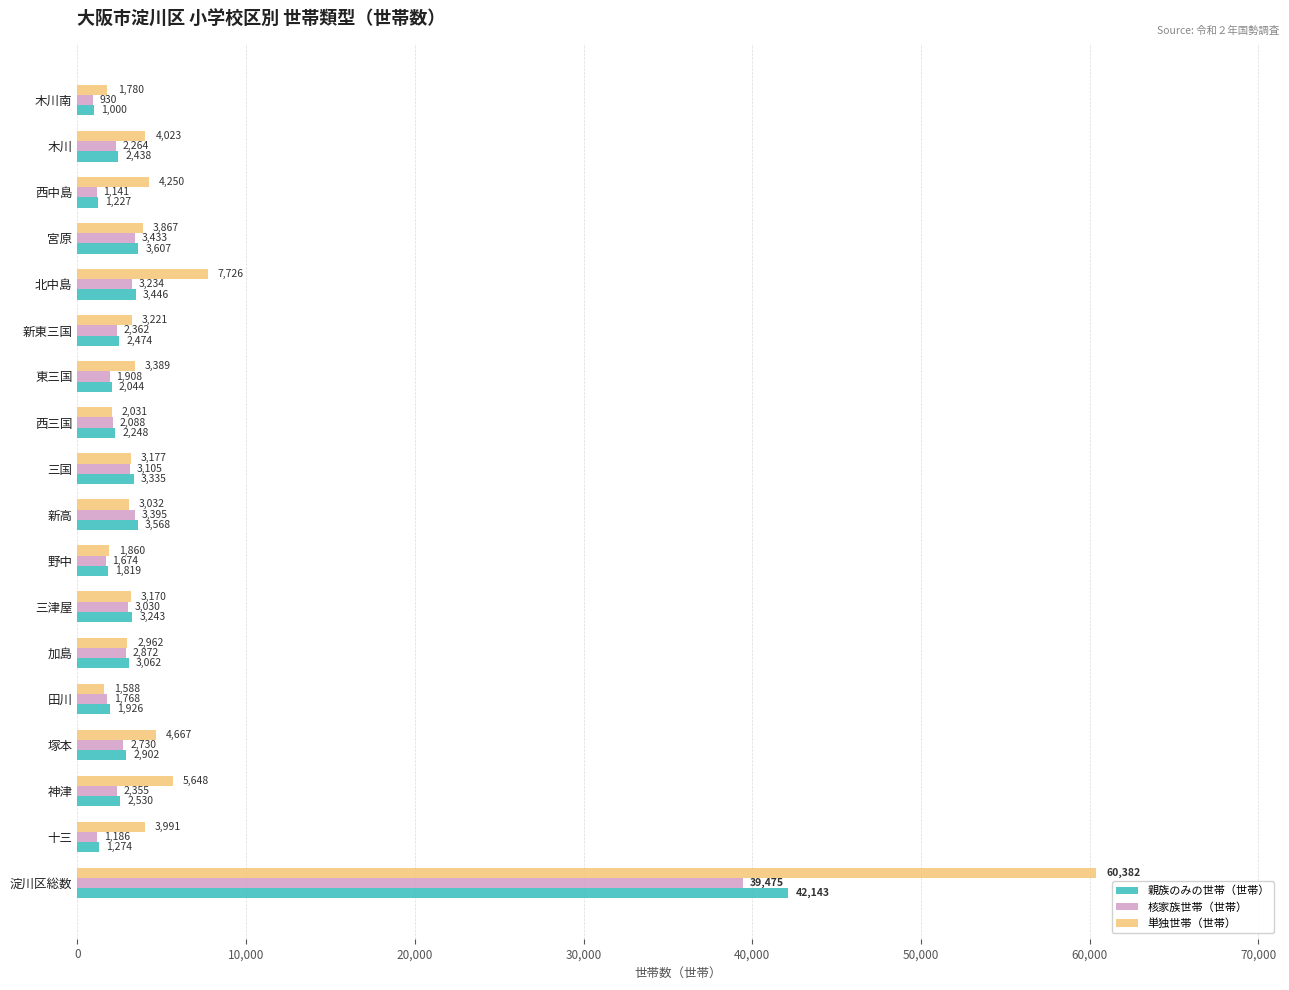

True or false: 核家族世帯（世帯） has a value of 2872 at 加島.

True